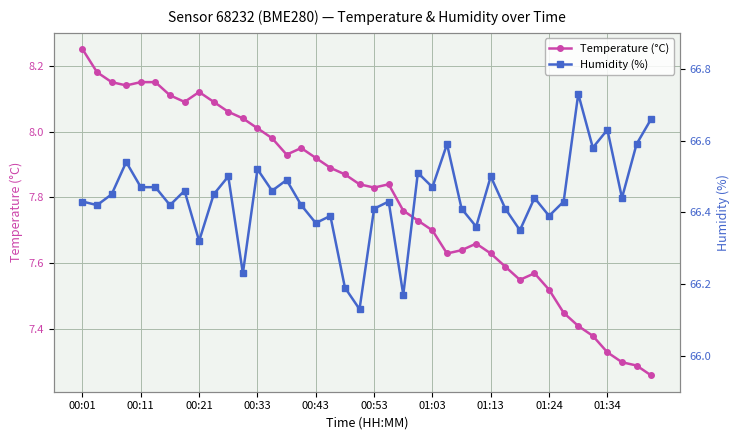

The Temperature (°C) series shows 12.5 at 01:24. True or false?

False